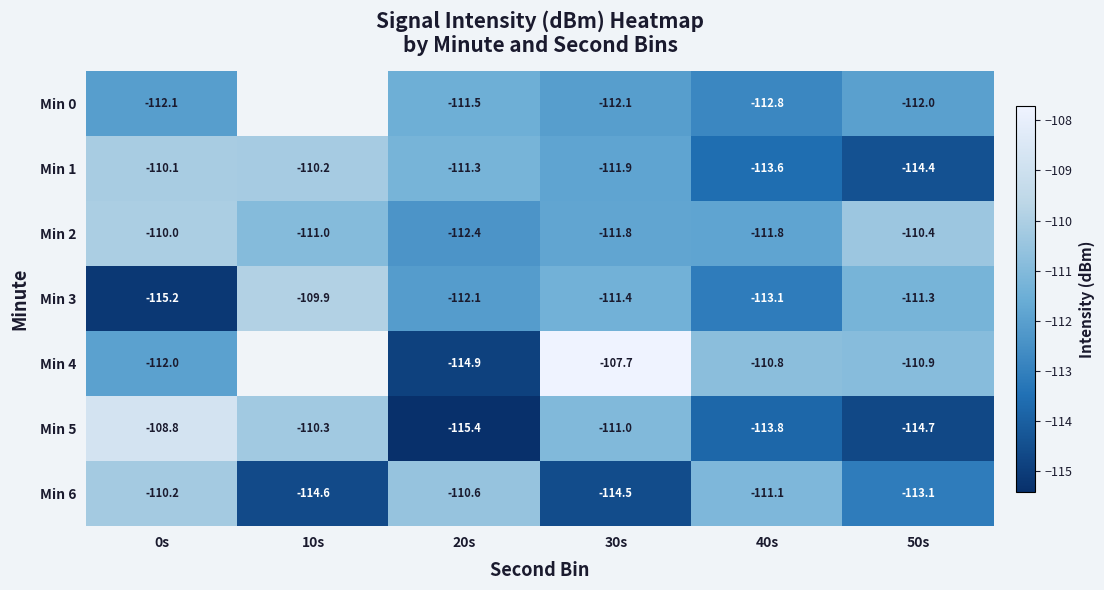

Which series changed the most between 20s and 40s?

Min 4